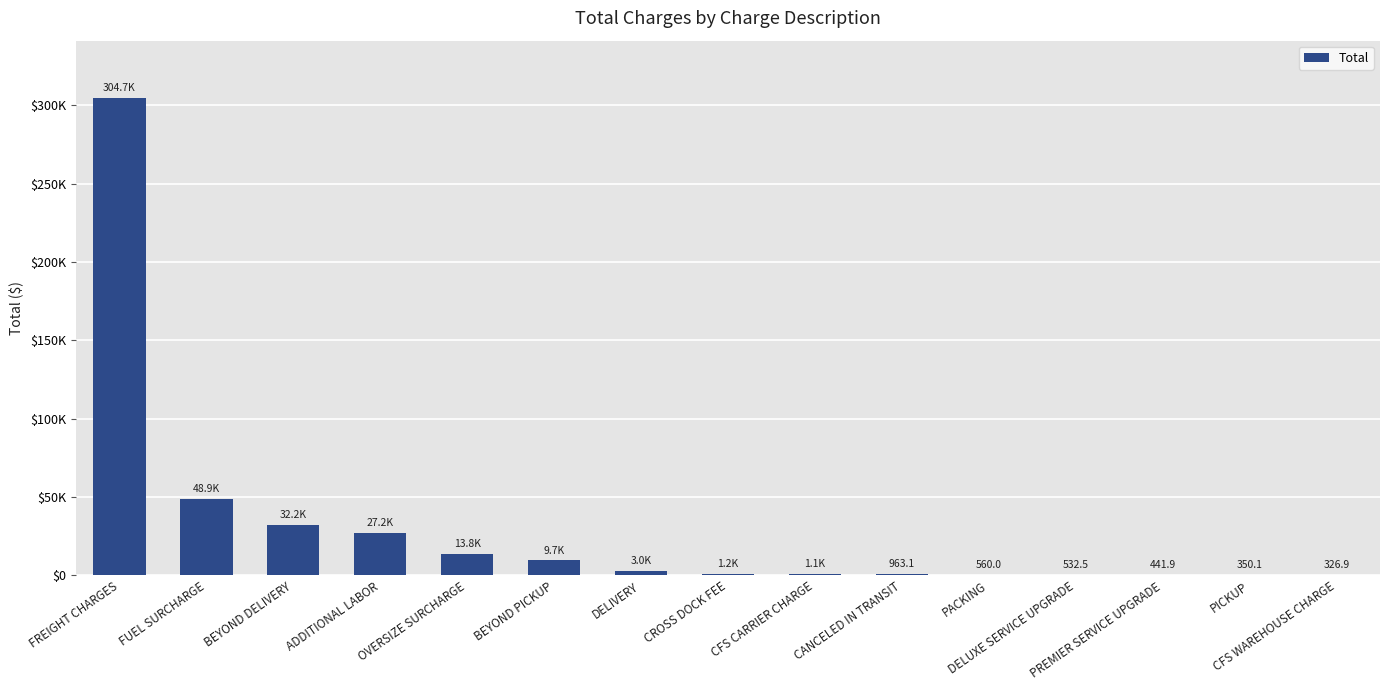

Are the bars horizontal?

No